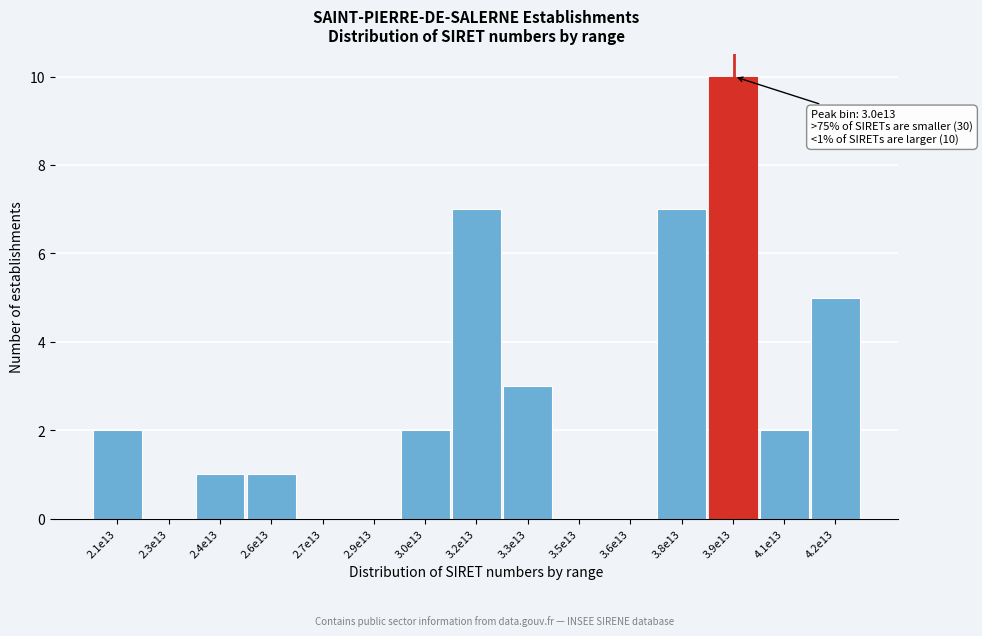

Reading left to right, extract all data points from this chart.

2.1e13=2	2.3e13=0	2.4e13=1	2.6e13=1	2.7e13=0	2.9e13=0	3.0e13=2	3.2e13=7	3.3e13=3	3.5e13=0	3.6e13=0	3.8e13=7	3.9e13=10	4.1e13=2	4.2e13=5